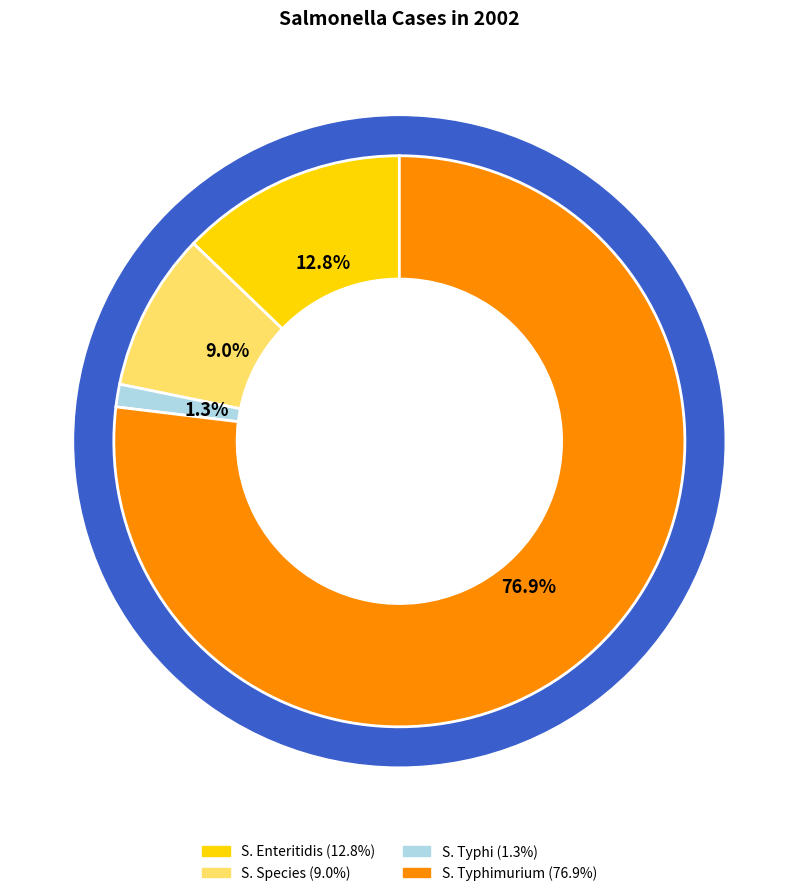

Combined, do S. Typhimurium and S. Enteritidis account for over 50%?

Yes